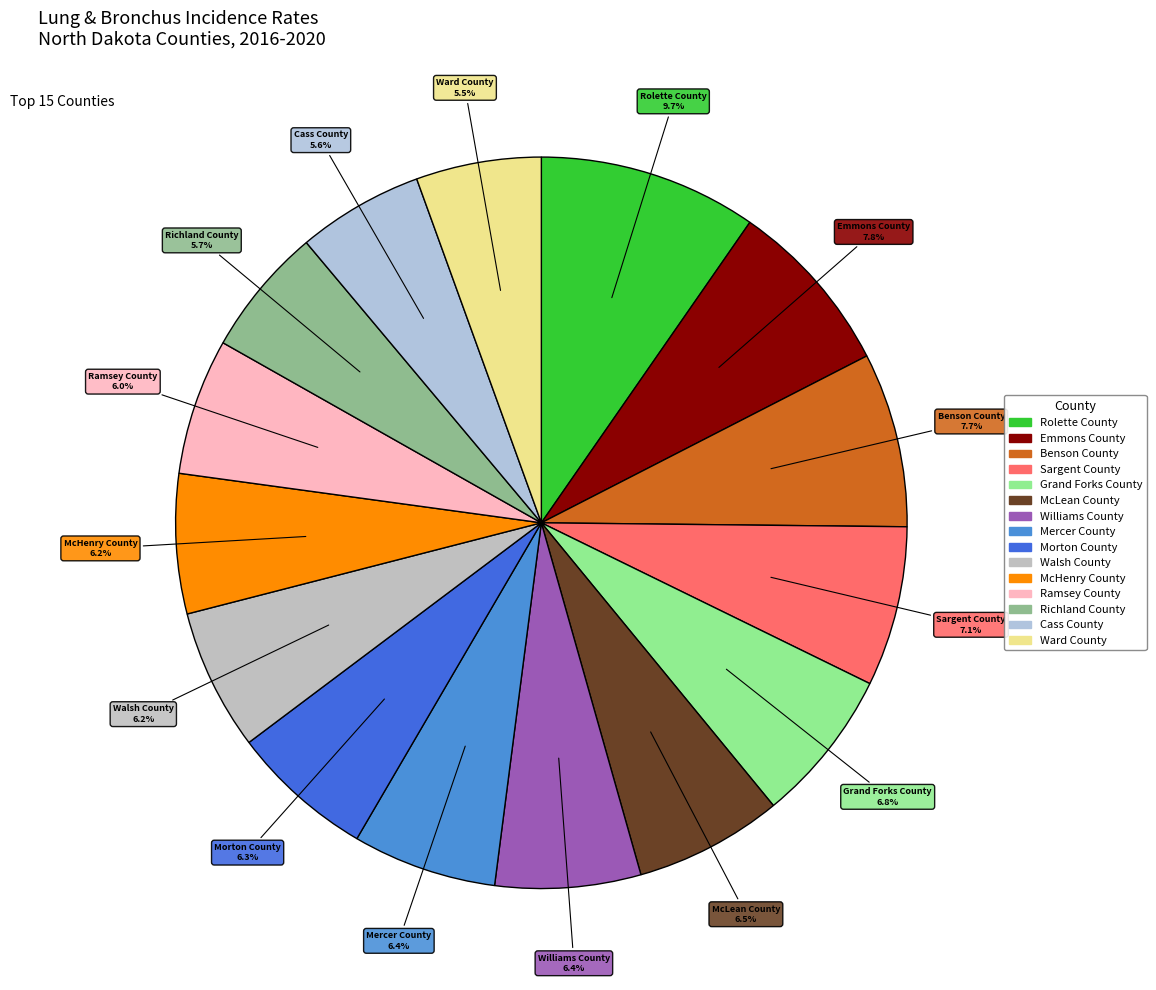

Do Williams County and McLean County together represent more than half of the pie?

No